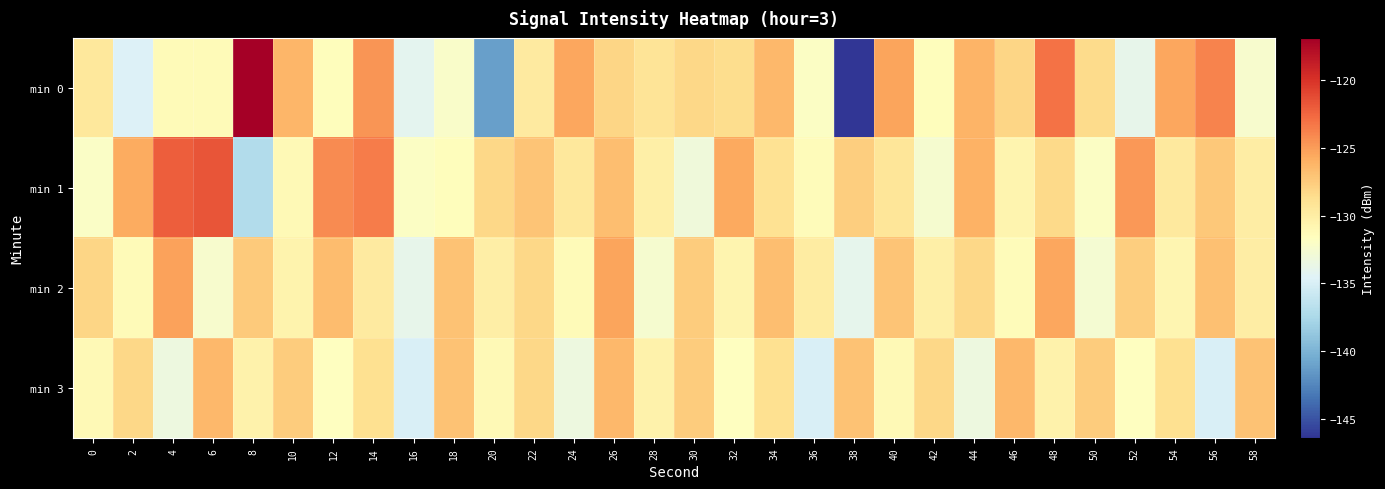

What is the greatest value displayed?

-116.9